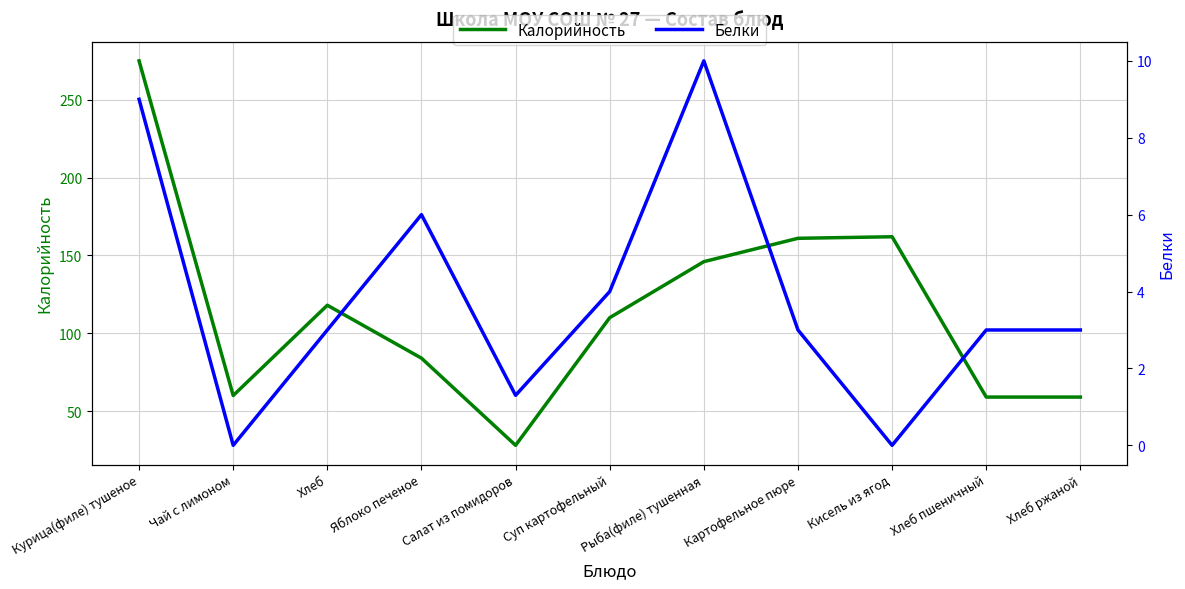

The value of Белки at Чай с лимоном is 0.0. True or false?

True